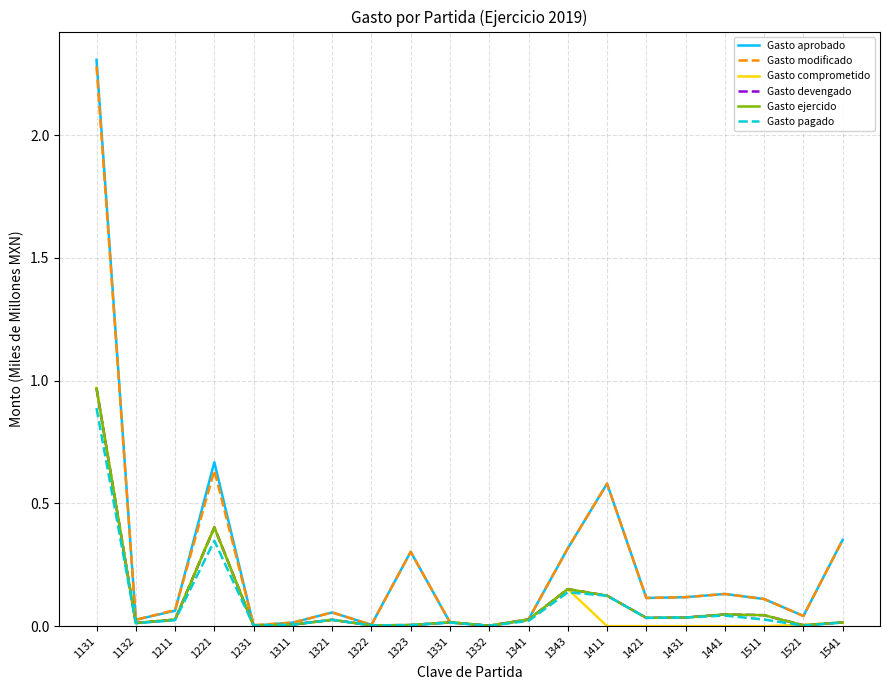

What is the highest value of the Gasto comprometido series?

1.0